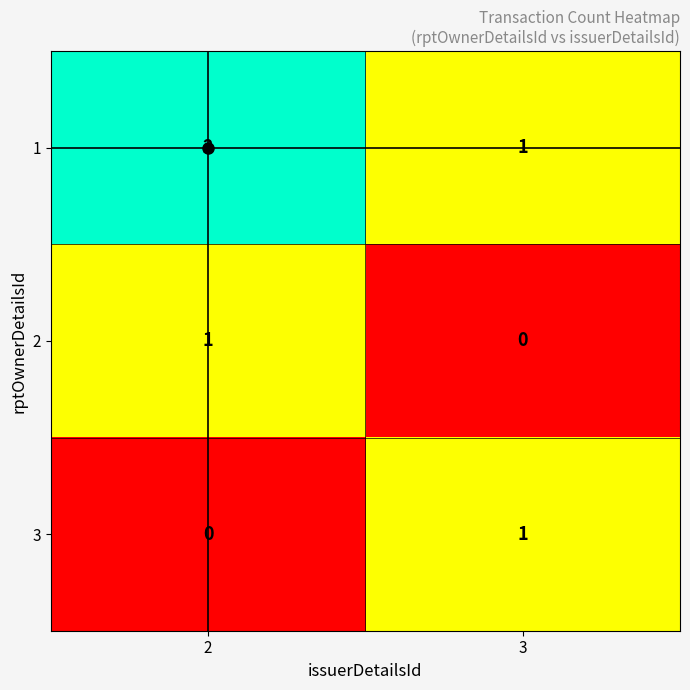

At which label does 1 reach its minimum?

3